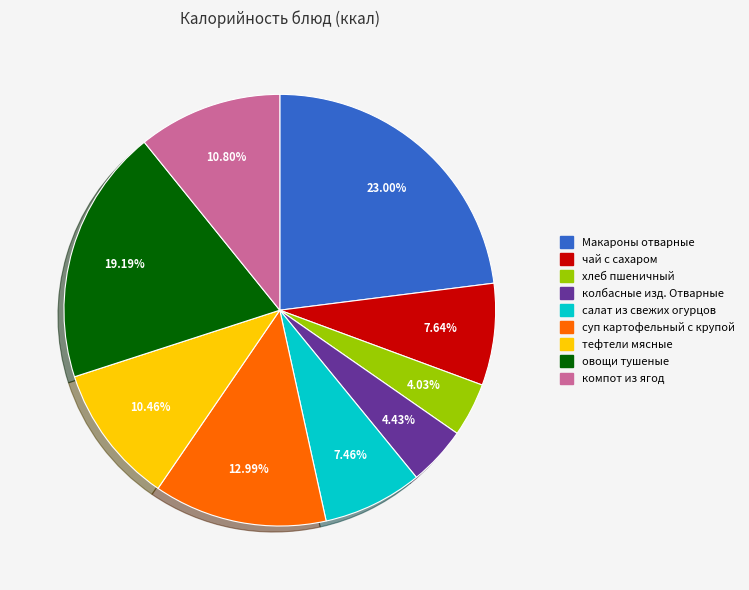

Which slice is the largest?

Макароны отварные